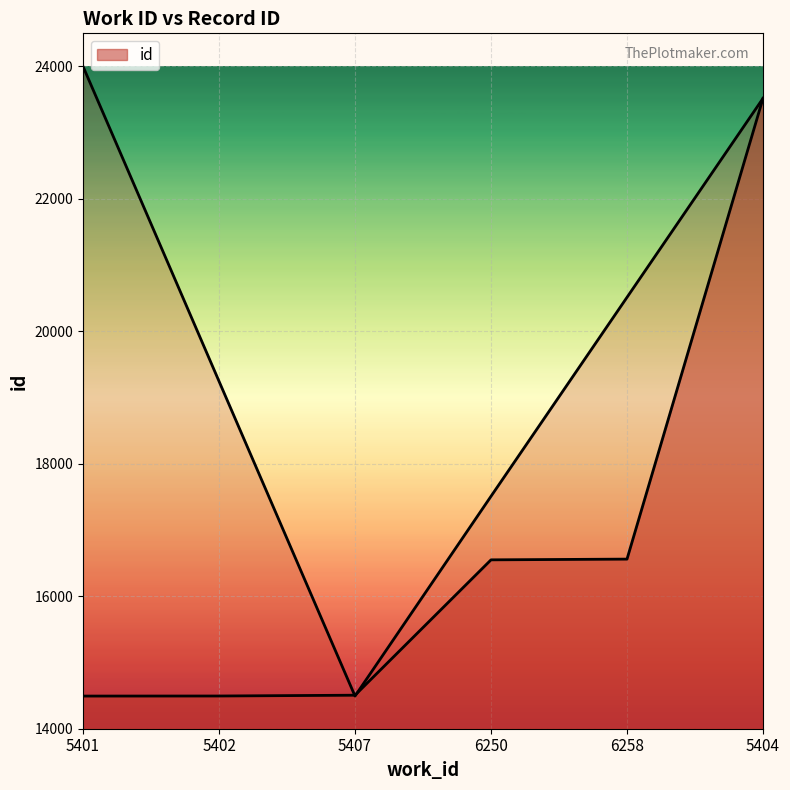

What is the smallest value displayed?

14493